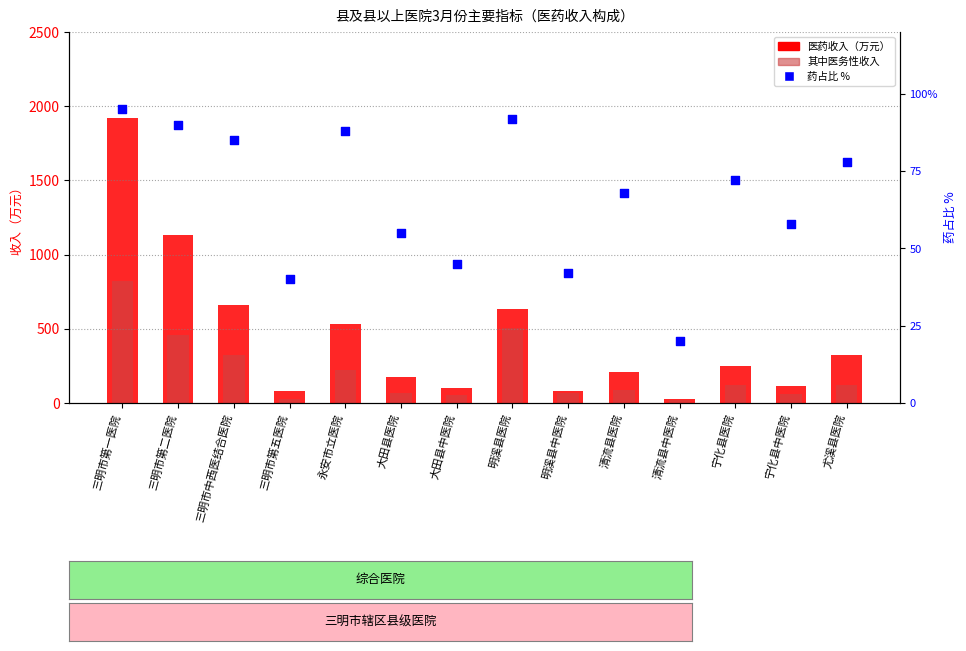

Which series has the widest spread of Y values?

医药收入（万元）